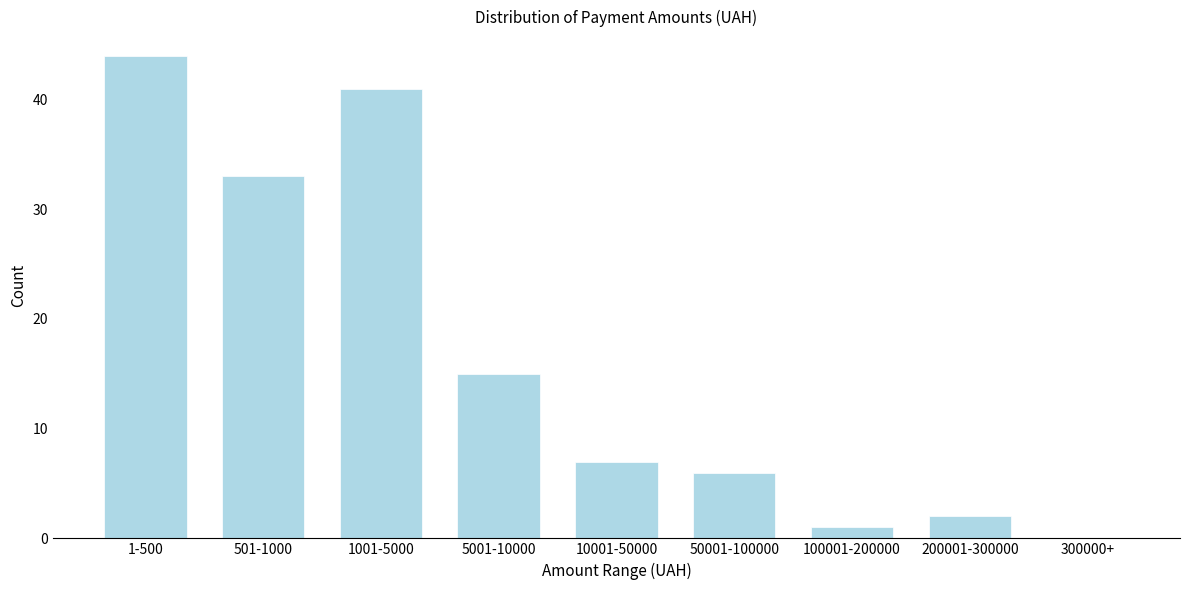

Reading left to right, transcribe all the data shown in this chart.

1-500=44	501-1000=33	1001-5000=41	5001-10000=15	10001-50000=7	50001-100000=6	100001-200000=1	200001-300000=2	300000+=0